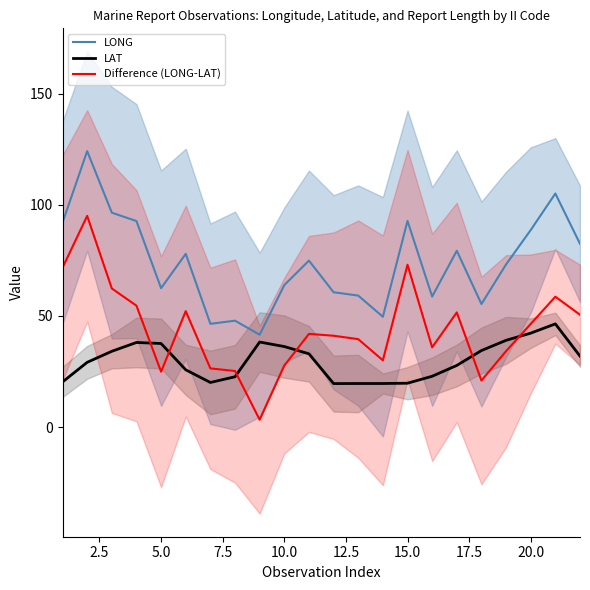

Is it true that LAT equals 37.6 at 5.0?

True